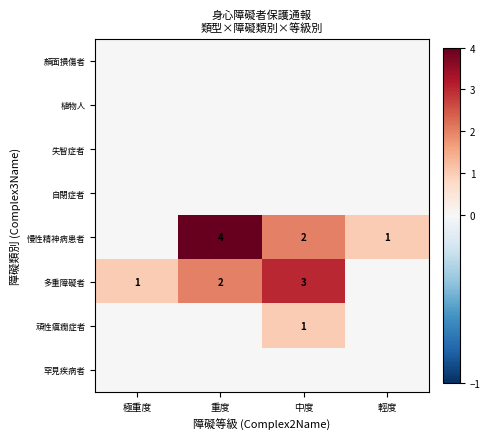

The value of 多重障礙者 at 中度 is 3. True or false?

True